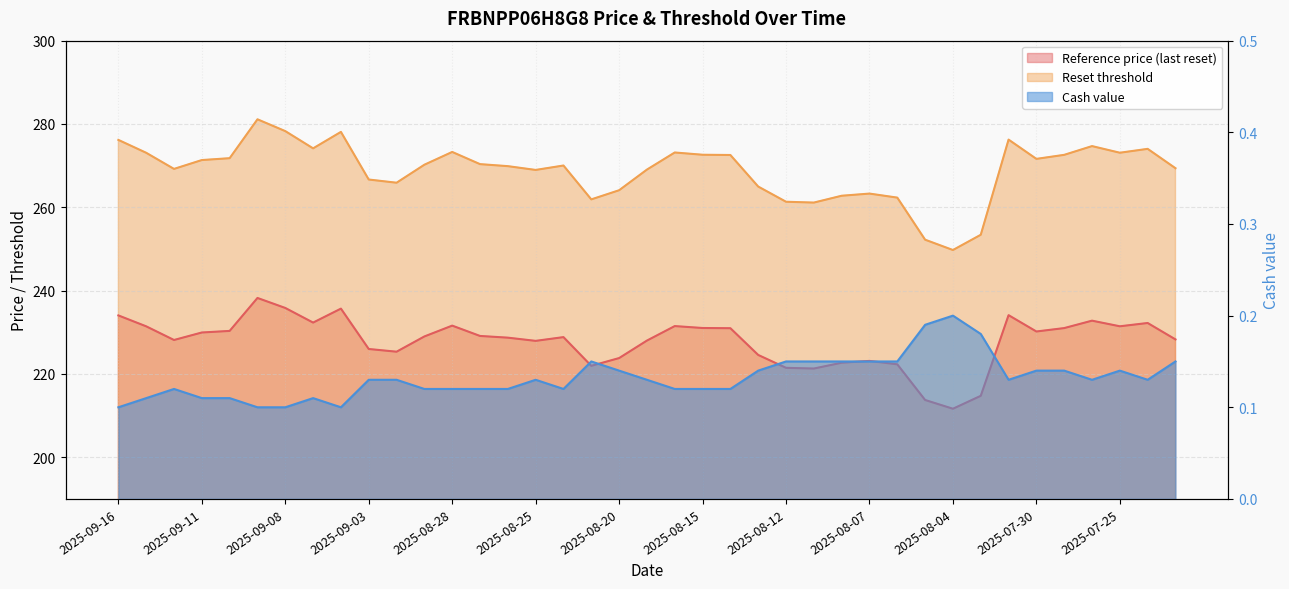

True or false: Cash value and Reference price (last reset) cross at least once.

False